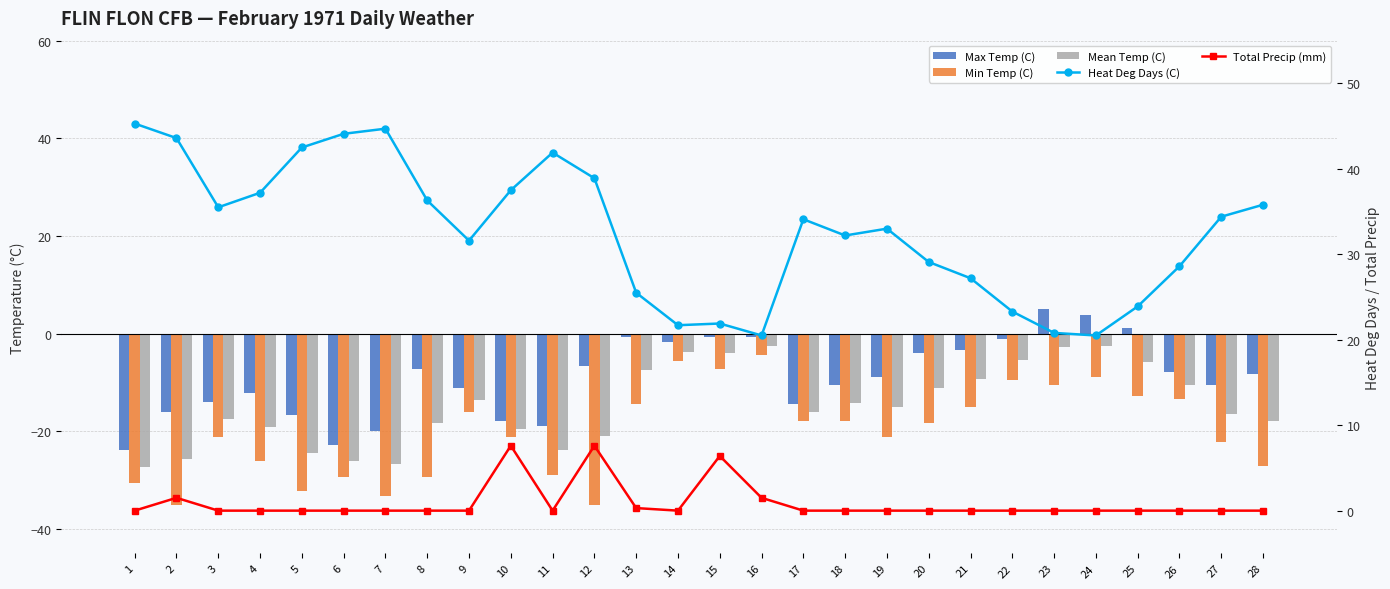

Which series has the largest total across all categories?

Heat Deg Days (C)